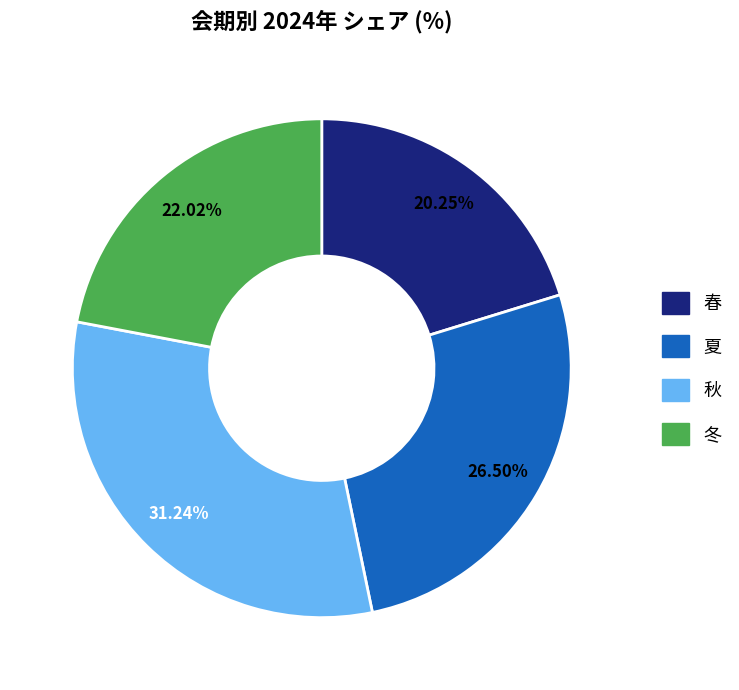

What is the ratio of the value at 秋 to the value at 夏?

1.2